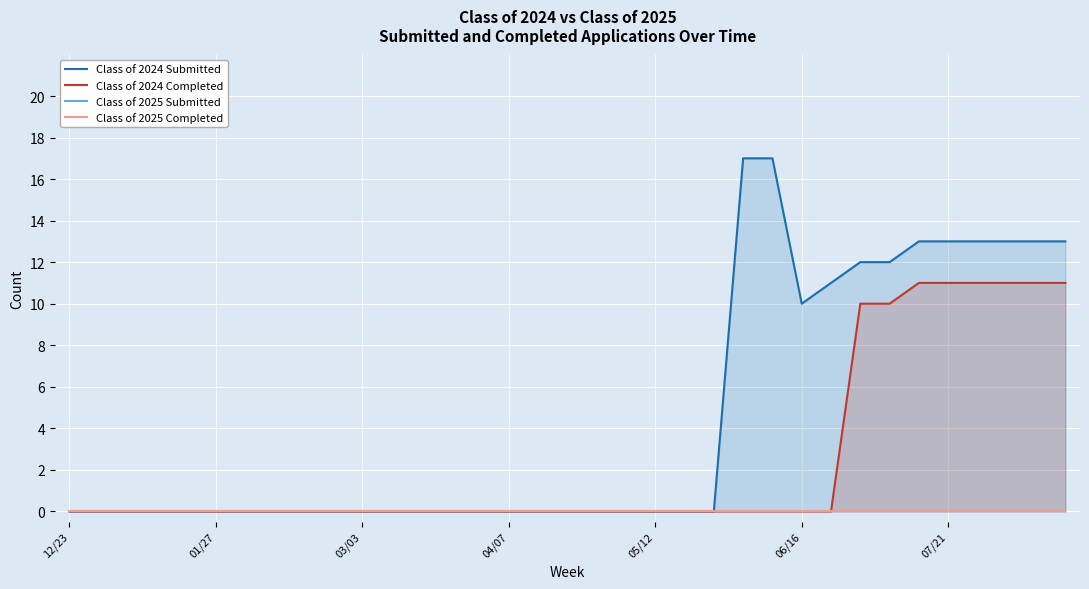

What is the difference between the second highest and second lowest values in the Class of 2024 Submitted series?

17